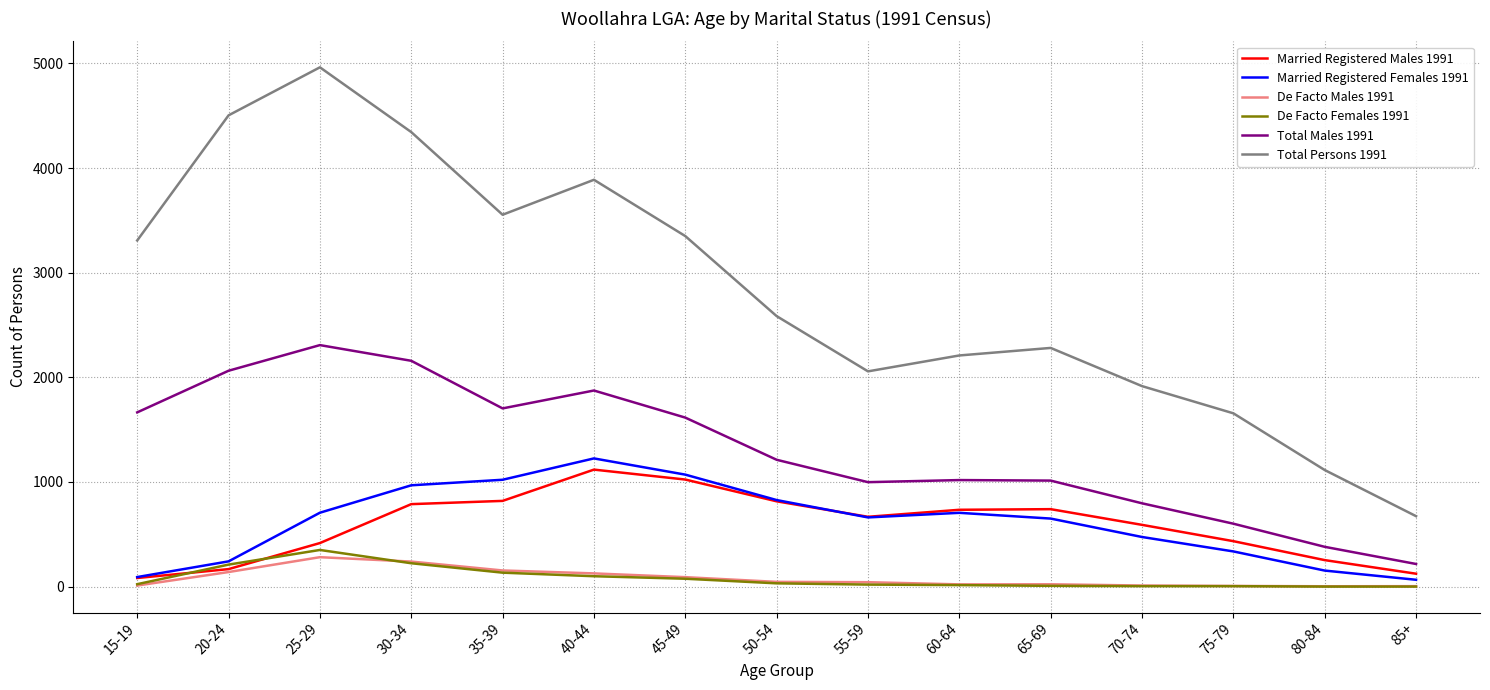

The value of De Facto Females 1991 at 80-84 is 0. True or false?

True